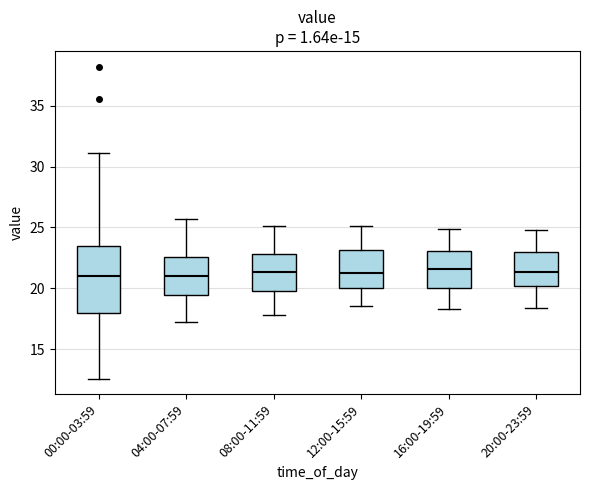

Reading left to right, transcribe this box plot: for each box, give where its median line is, the range the box spans, and where its two whiskers end, as read against the y-axis. The values are not printed on the chart, so give them approximately, as read against the axis.

00:00-03:59: median 21.0, box 18.0 to 23.5, whiskers 12.5 to 31.0
04:00-07:59: median 21.0, box 19.5 to 22.5, whiskers 17.0 to 25.5
08:00-11:59: median 21.5, box 20.0 to 23.0, whiskers 18.0 to 25.0
12:00-15:59: median 21.5, box 20.0 to 23.0, whiskers 18.5 to 25.0
16:00-19:59: median 21.5, box 20.0 to 23.0, whiskers 18.5 to 25.0
20:00-23:59: median 21.5, box 20.0 to 23.0, whiskers 18.5 to 25.0